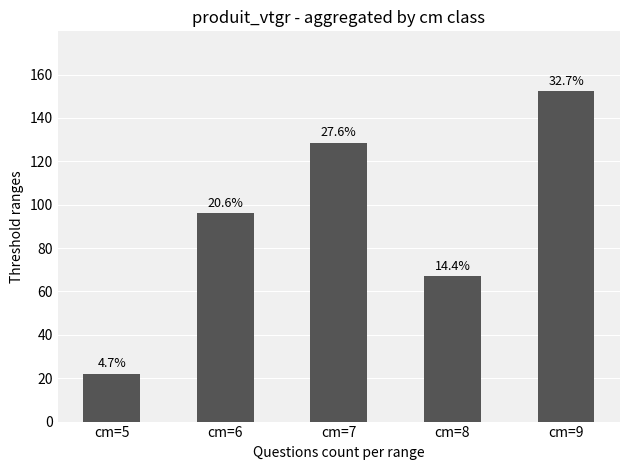

What is the difference between the maximum and second lowest values?

85.4